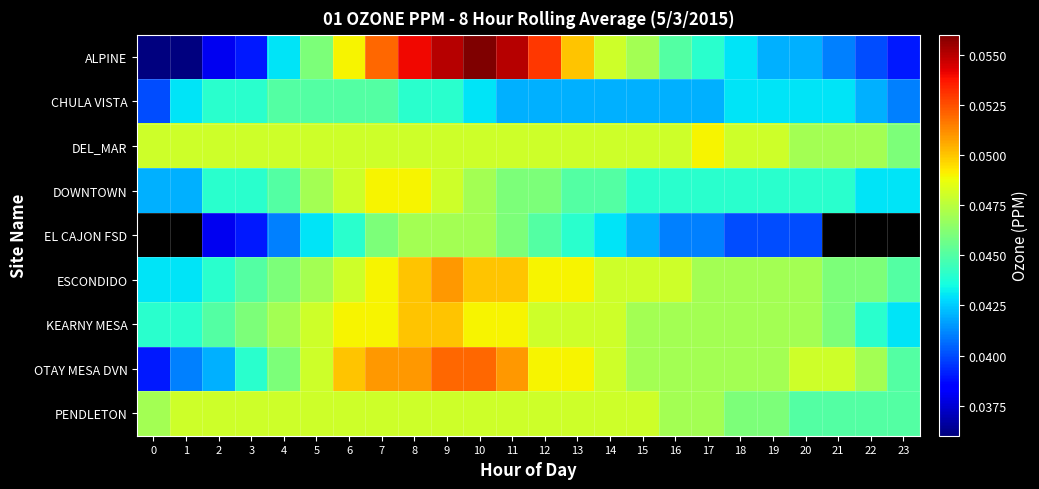

Which category has the highest value across all series?

10